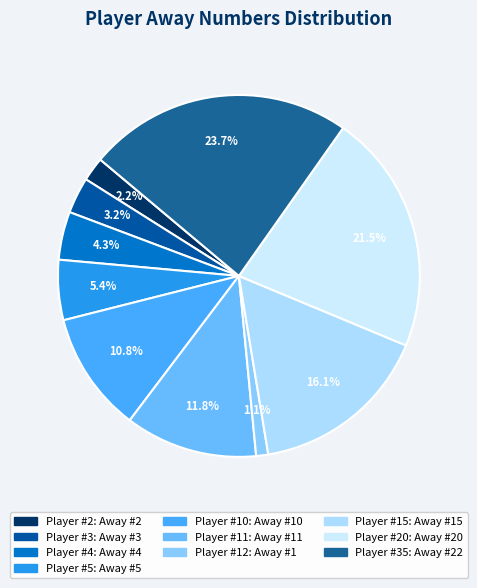

Count the number of slices in the pie.

10